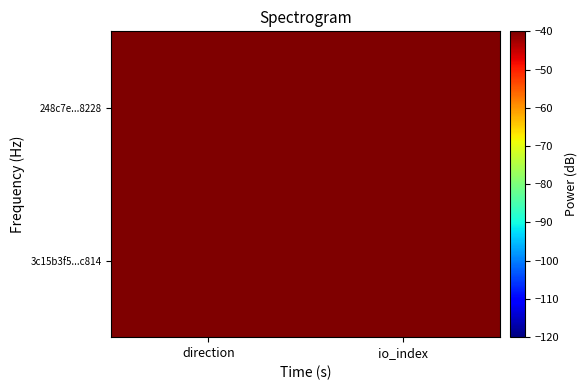

Rank the series by their average value, from highest to lowest.

3c15b3f5...c814, 248c7e...8228